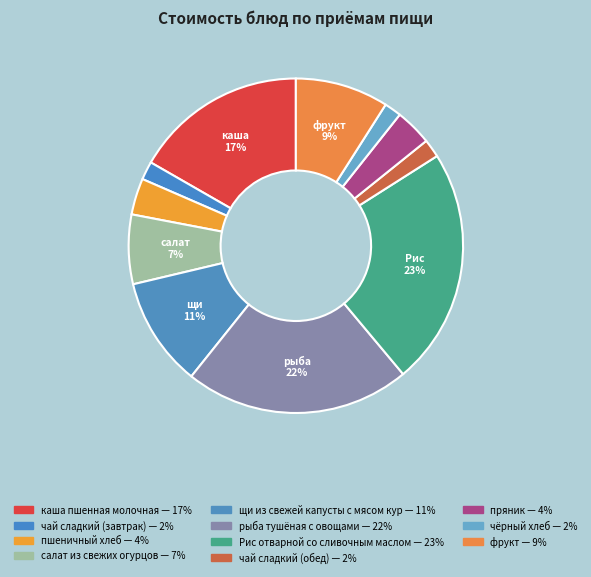

How many segments does this pie chart have?

11